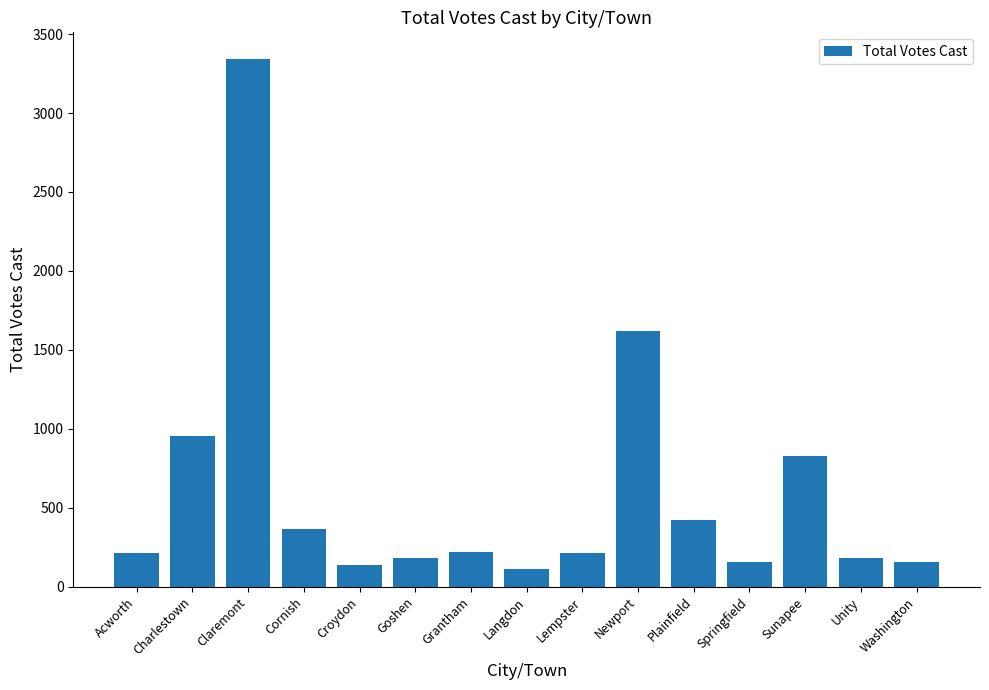

The value at Plainfield is 420. True or false?

True